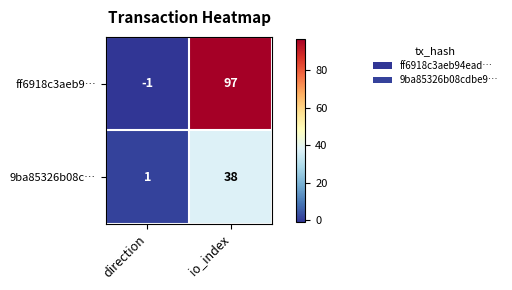

What is the difference between the highest and lowest values at io_index?

59